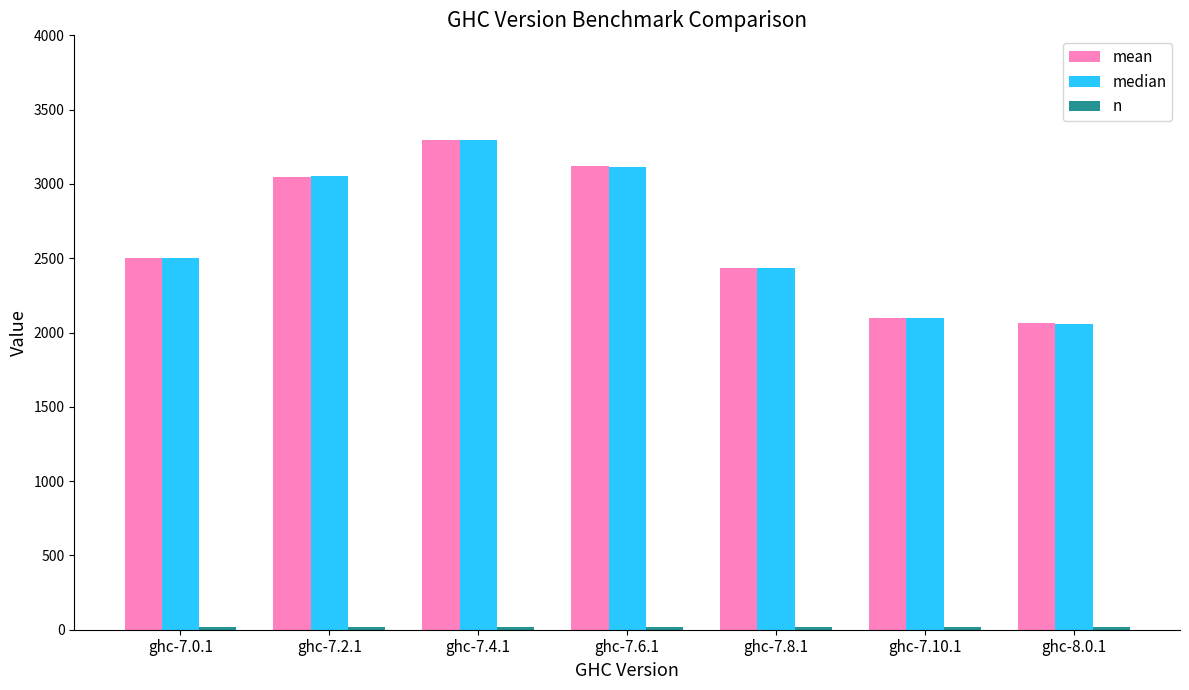

What is the greatest value displayed?

3297.2